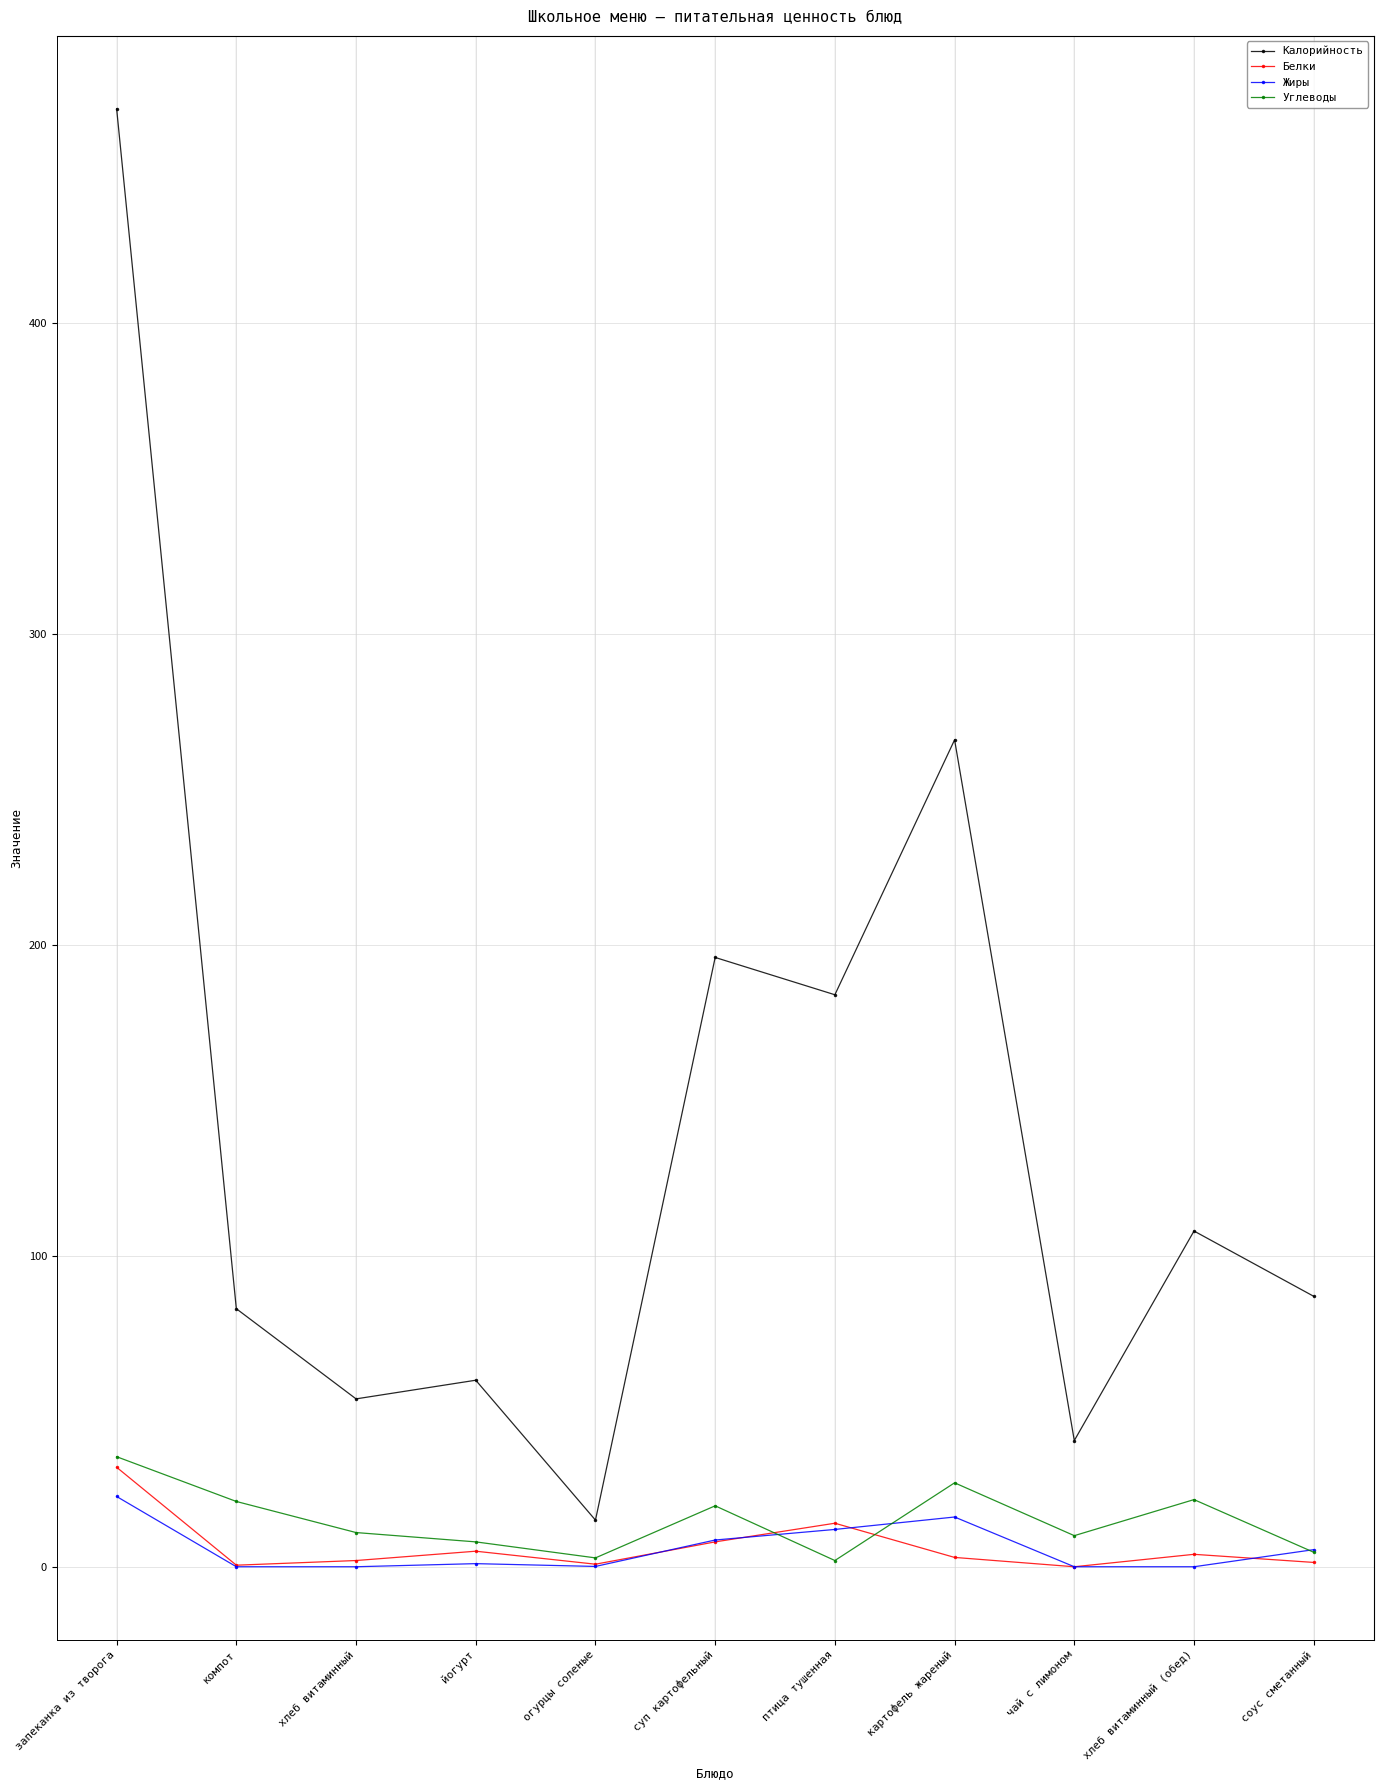

Which series changed the most between запеканка из творога and хлеб витаминный?

Калорийность